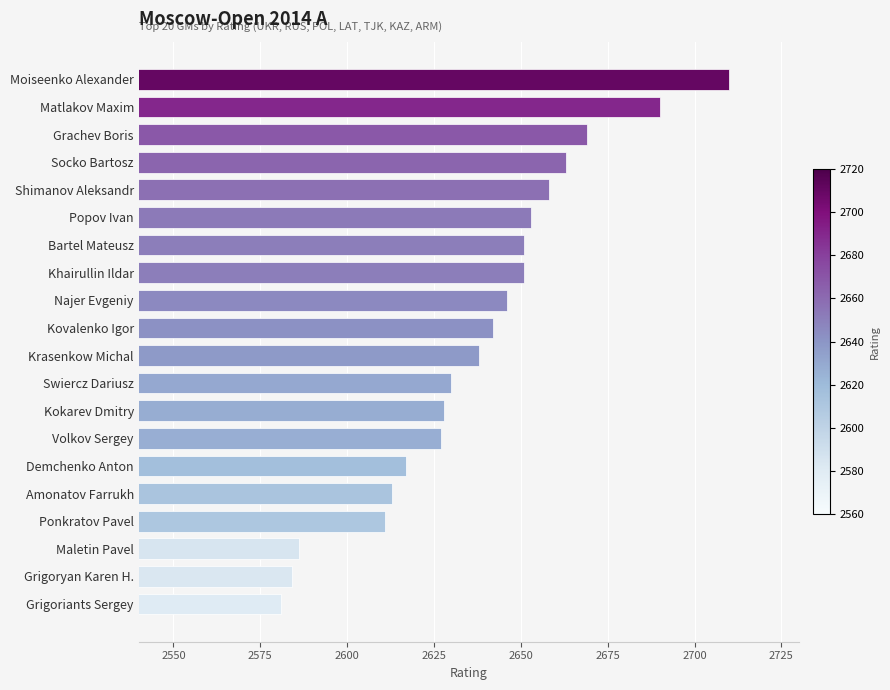

Reading top to bottom, list all the values displayed in this chart.

Moiseenko Alexander=2710	Matlakov Maxim=2690	Grachev Boris=2669	Socko Bartosz=2663	Shimanov Aleksandr=2658	Popov Ivan=2653	Bartel Mateusz=2651	Khairullin Ildar=2651	Najer Evgeniy=2646	Kovalenko Igor=2642	Krasenkow Michal=2638	Swiercz Dariusz=2630	Kokarev Dmitry=2628	Volkov Sergey=2627	Demchenko Anton=2617	Amonatov Farrukh=2613	Ponkratov Pavel=2611	Maletin Pavel=2586	Grigoryan Karen H.=2584	Grigoriants Sergey=2581